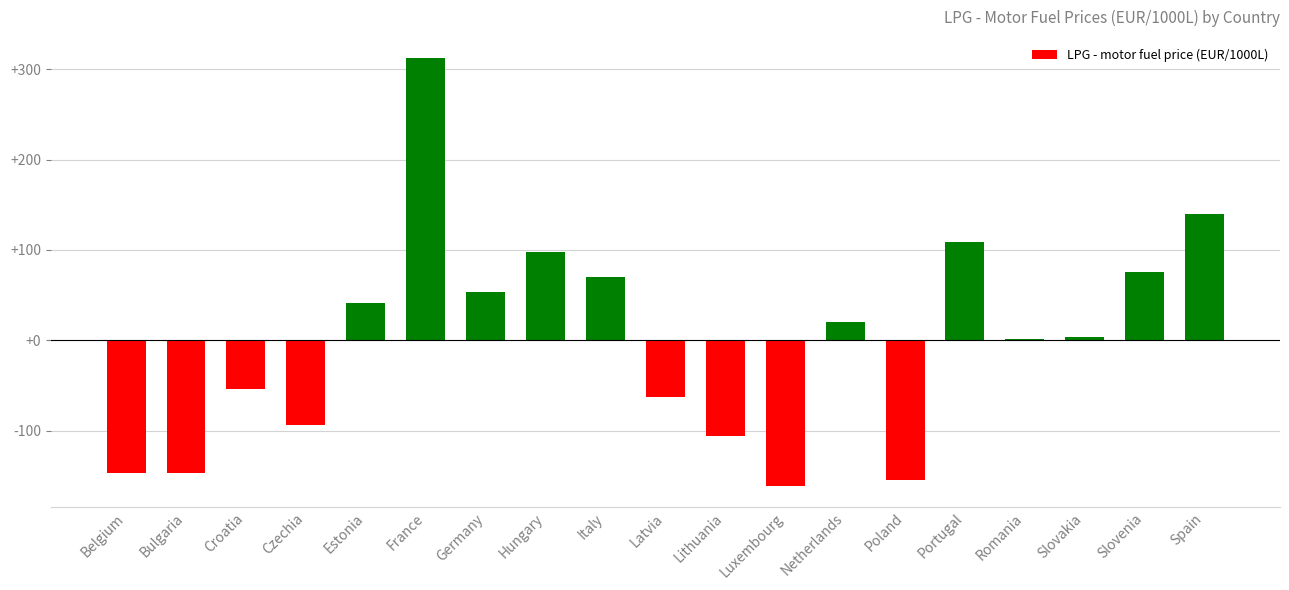

Which has a higher value, Netherlands or Spain?

Spain